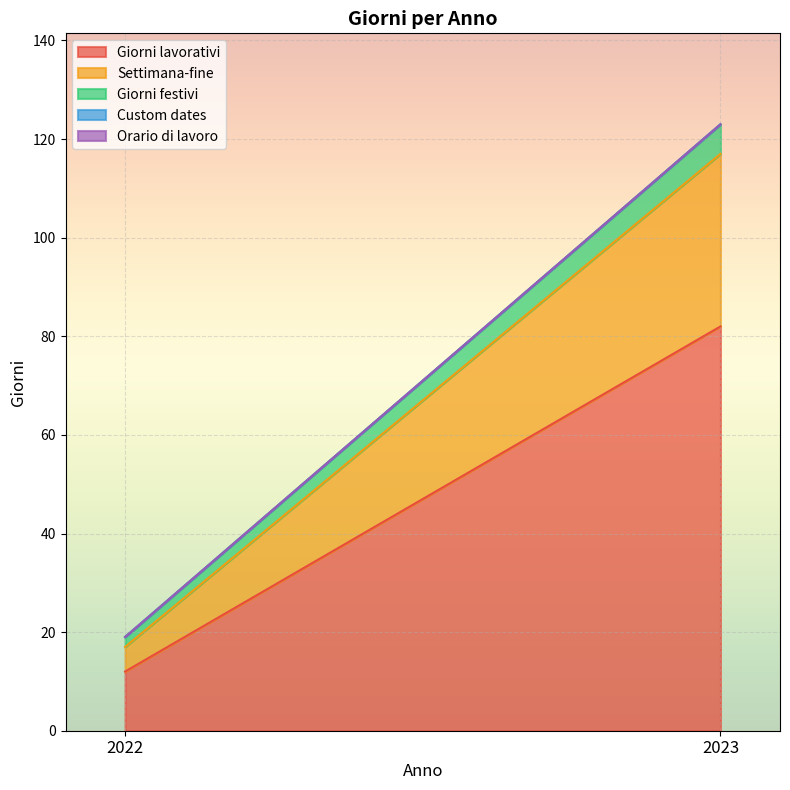

Which category has the lowest value in the Custom dates series?

2022